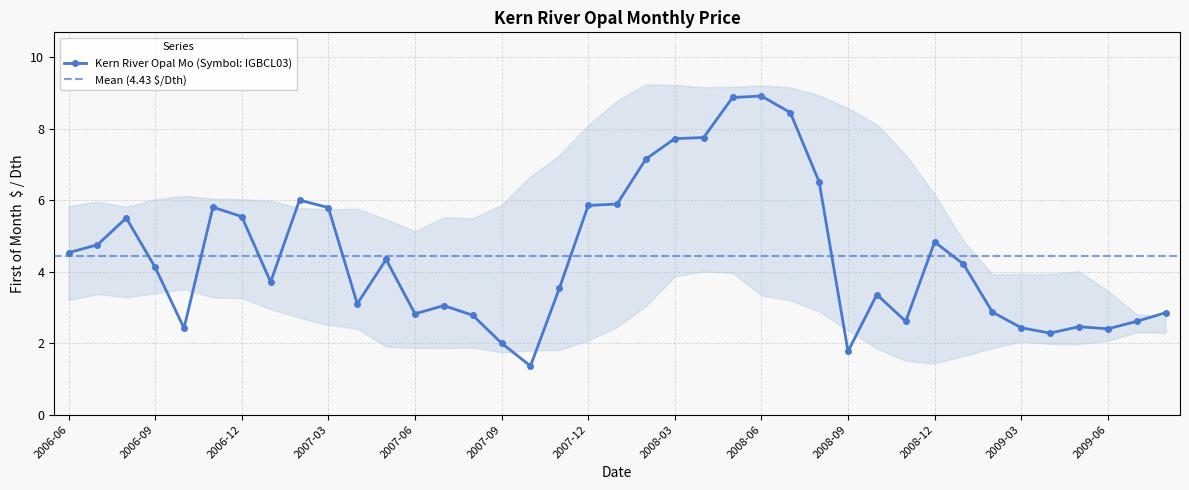

Rank the categories by value from lowest to highest.

2007-10, 2008-09, 2007-09, 2009-04, 2009-06, 2006-10, 2009-03, 2009-05, 2008-11, 2009-07, 2007-08, 2007-06, 2009-08, 2009-02, 2007-07, 2007-04, 2008-10, 2007-11, 2007-01, 2006-09, 2009-01, 2007-05, 2006-06, 2006-07, 2008-12, 2006-08, 2006-12, 2007-03, 2006-11, 2007-12, 2008-01, 2007-02, 2008-08, 2008-02, 2008-03, 2008-04, 2008-07, 2008-05, 2008-06